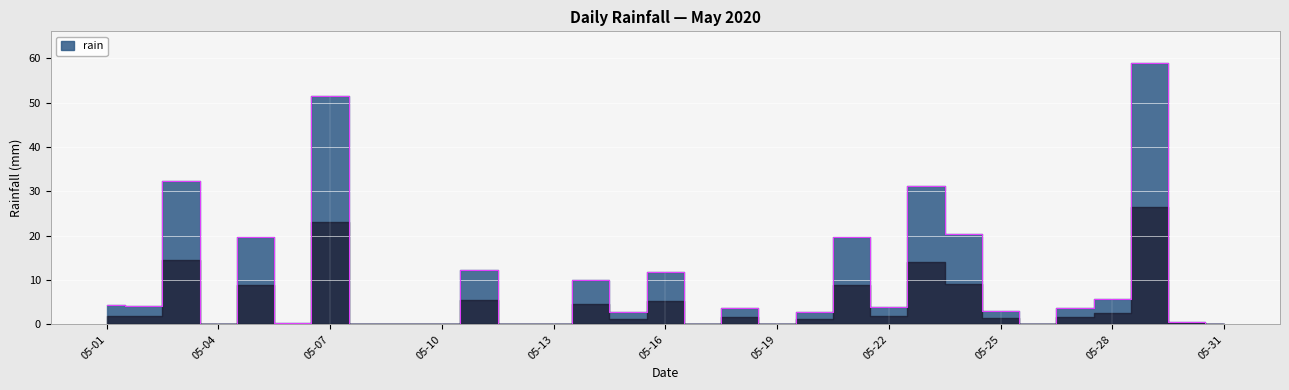

What is the value of the 18th point from the left?

3.8